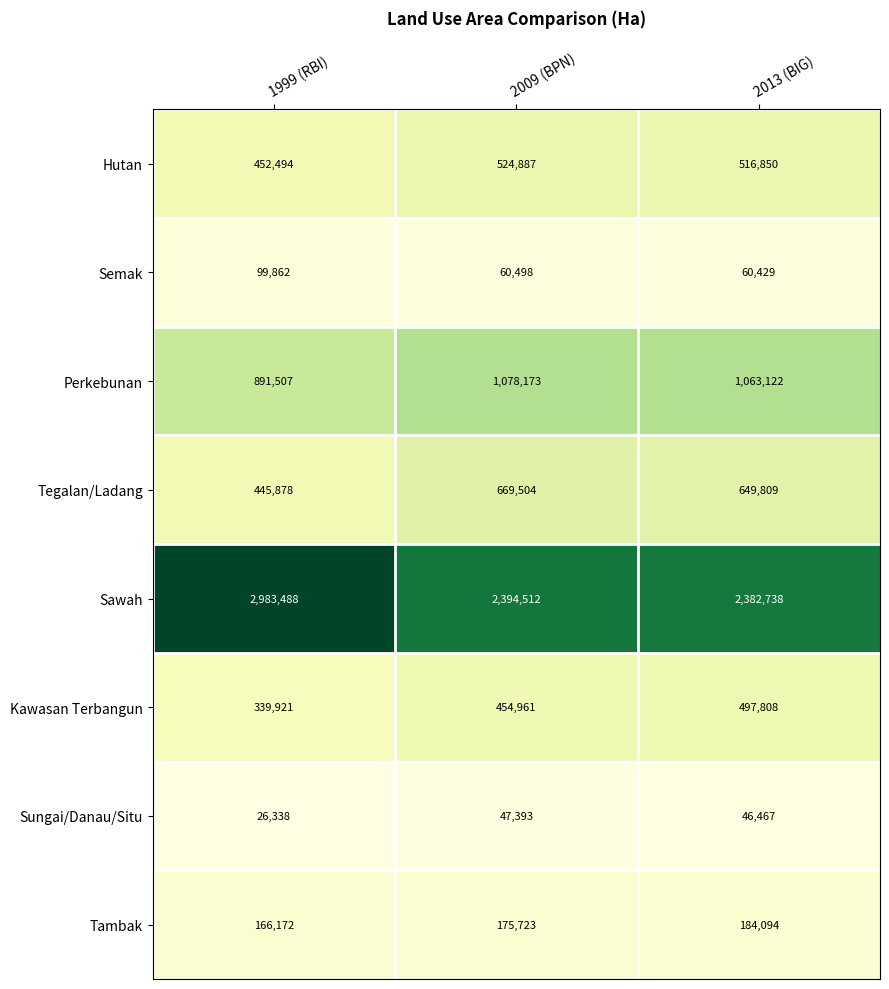

True or false: Tambak has a value of 80897 at 2009 (BPN).

False